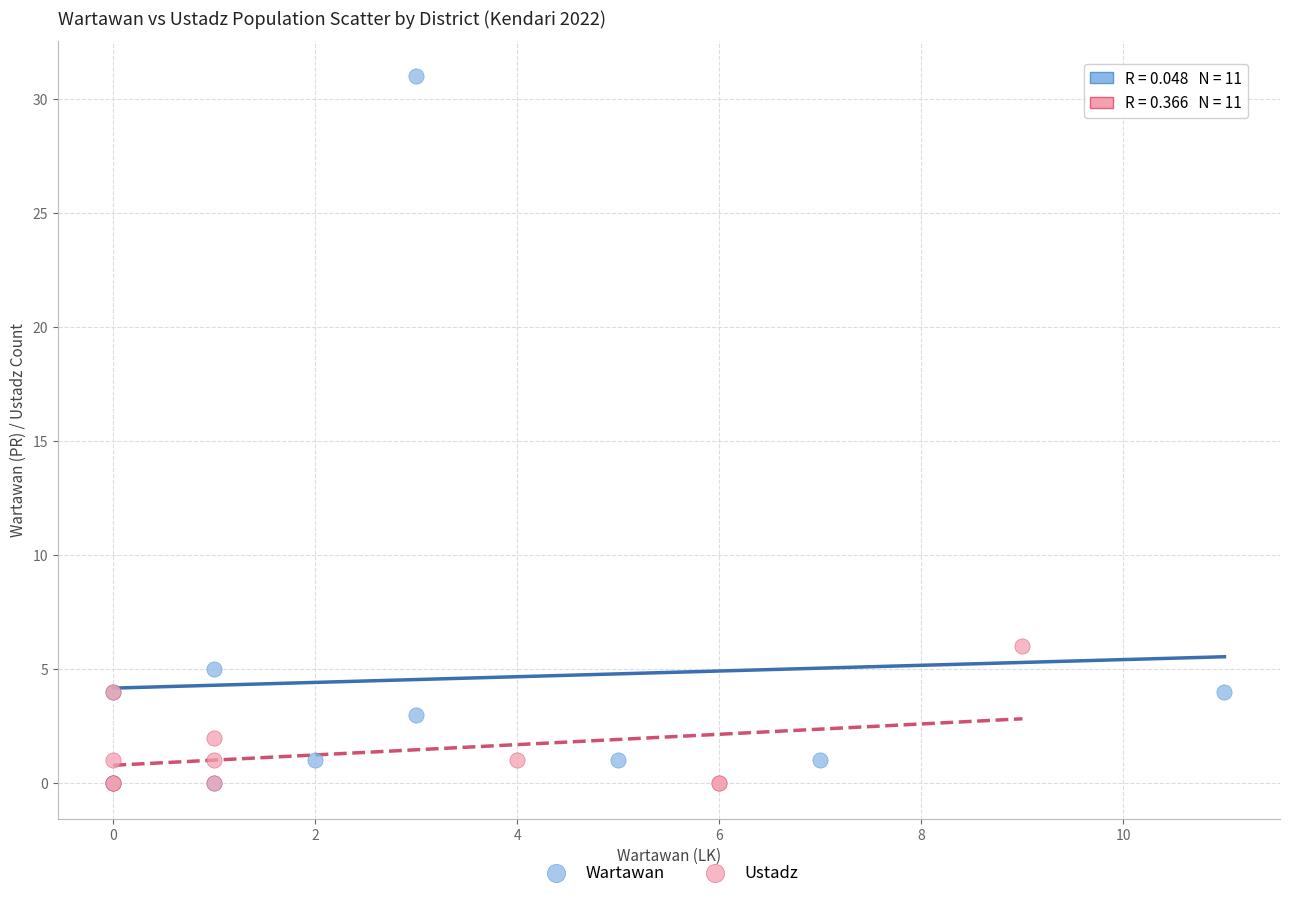

Which series has the widest spread of Y values?

Wartawan